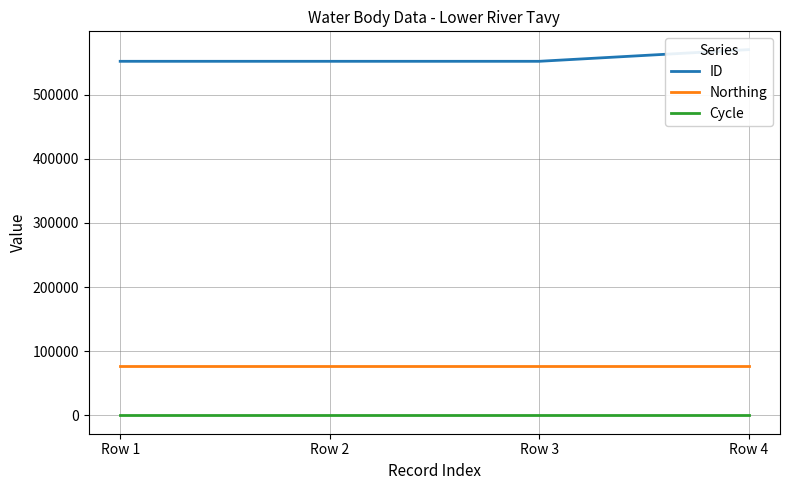

What is the approximate value of Cycle at Row 2?

3